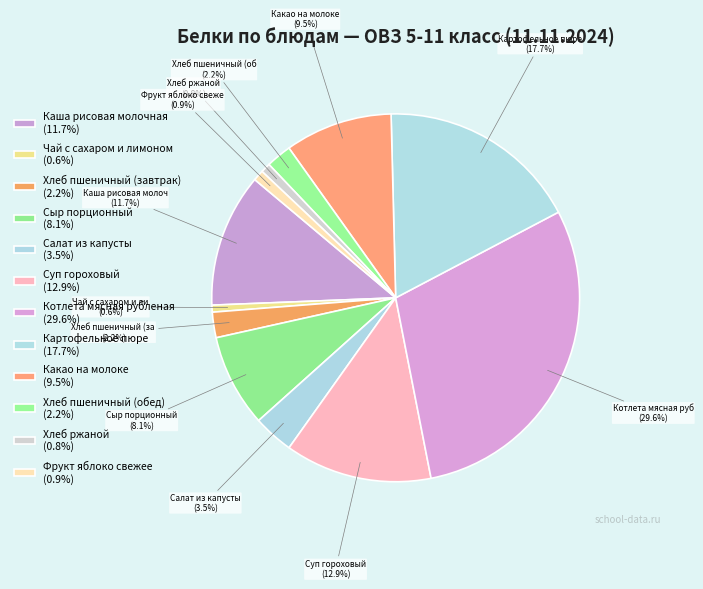

How many segments does this pie chart have?

12